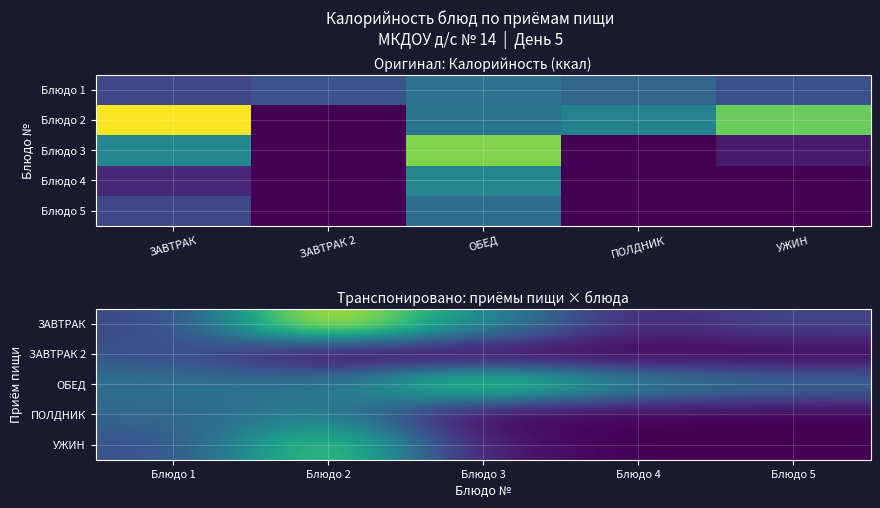

What is the spread (max minus min) of values at Блюдо 3?

243.0